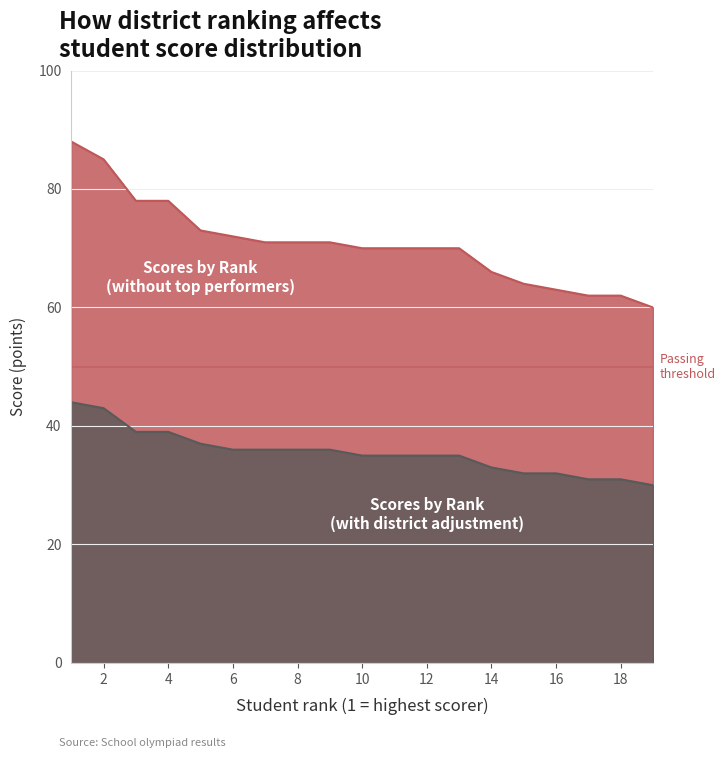

Reading left to right, extract all data points from this chart.

Scores by Rank (without top performers): 1=88	2=85	3=78	4=78	5=73	6=72	7=71	8=71	9=71	10=70	11=70	12=70	13=70	14=66	15=64	16=63	17=62	18=62	19=60
Scores by Rank (with district adjustment): 1=44	2=43	3=39	4=39	5=37	6=36	7=36	8=36	9=36	10=35	11=35	12=35	13=35	14=33	15=32	16=32	17=31	18=31	19=30